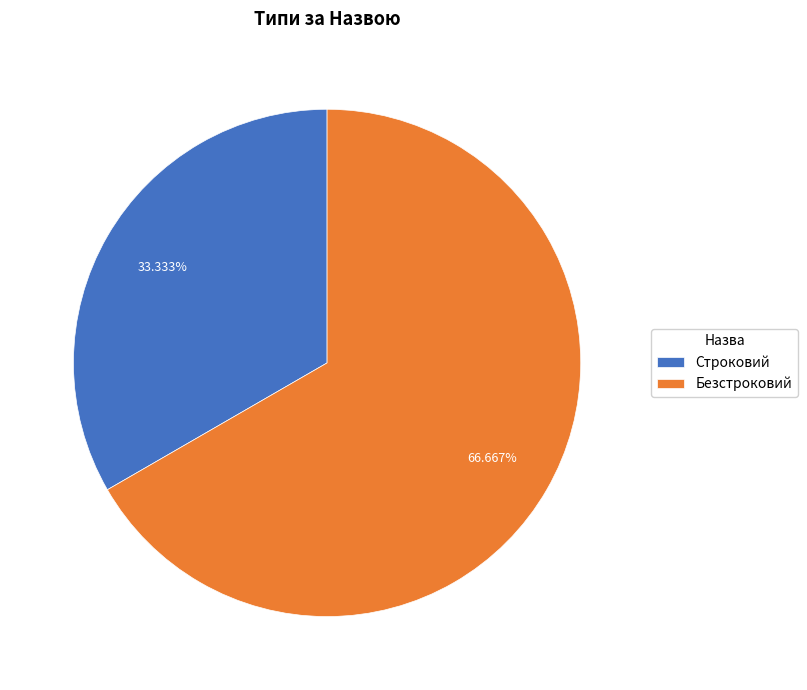

True or false: Безстроковий accounts for 67% of the total.

True